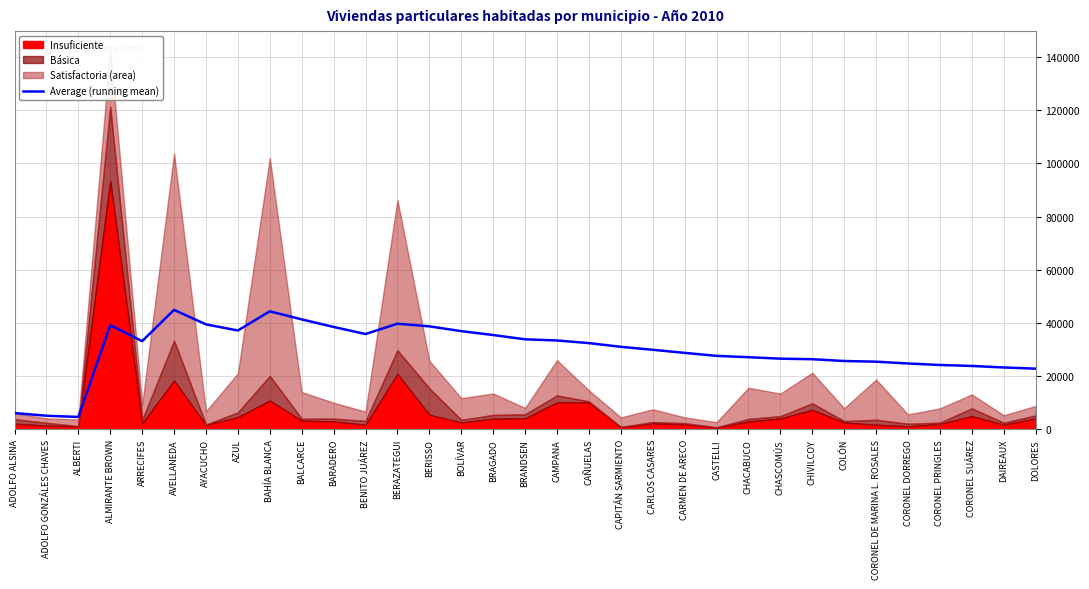

The value at CHIVILCOY is 26354.7. True or false?

True